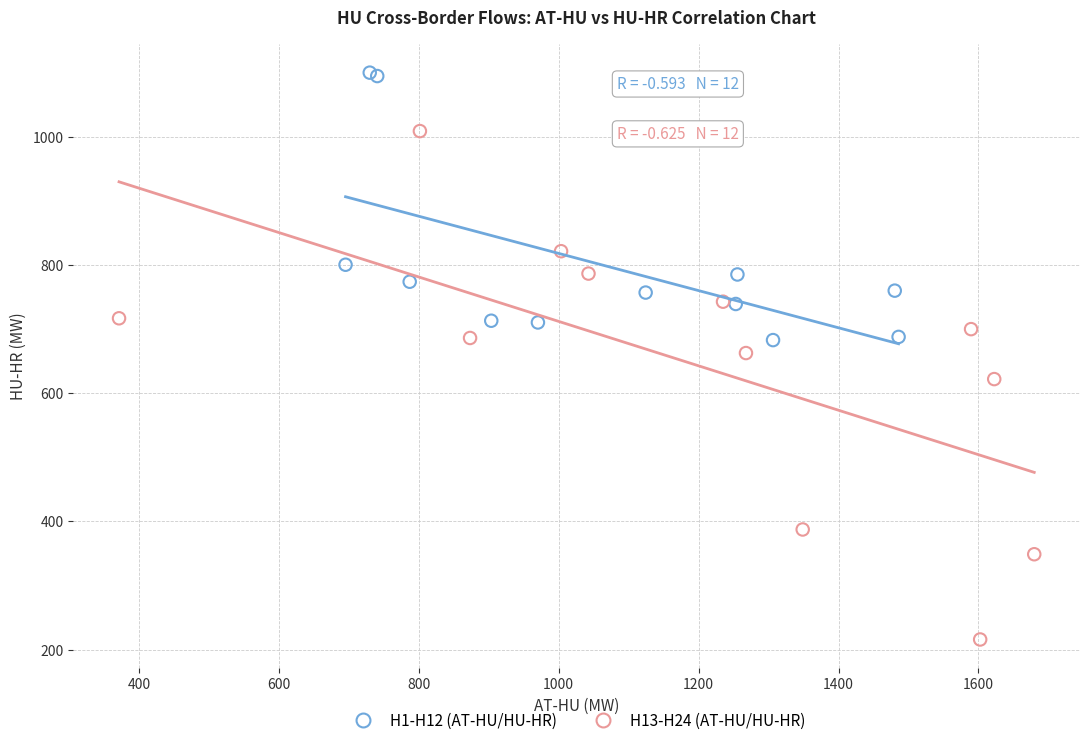

Which series has the largest Y range (max minus min)?

H13-H24 (AT-HU/HU-HR)